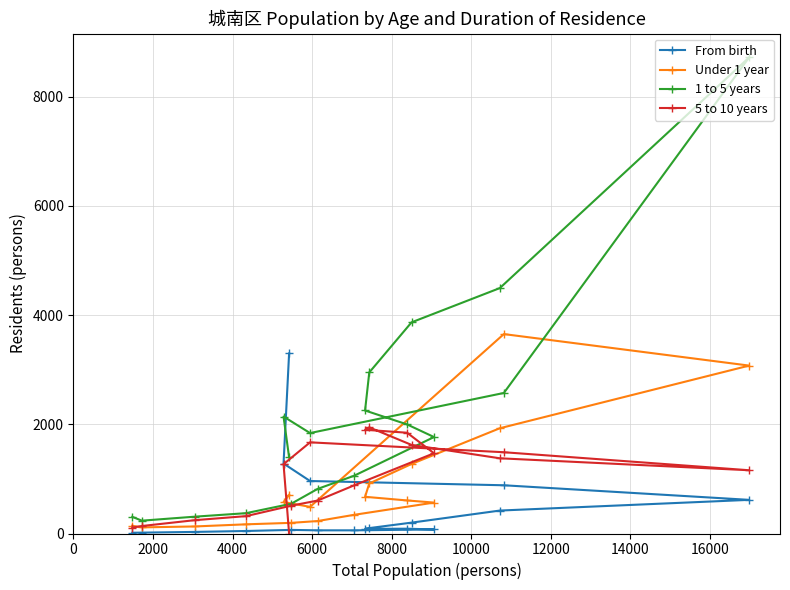

What is the difference between the maximum and second lowest values in the 1 to 5 years series?

8412